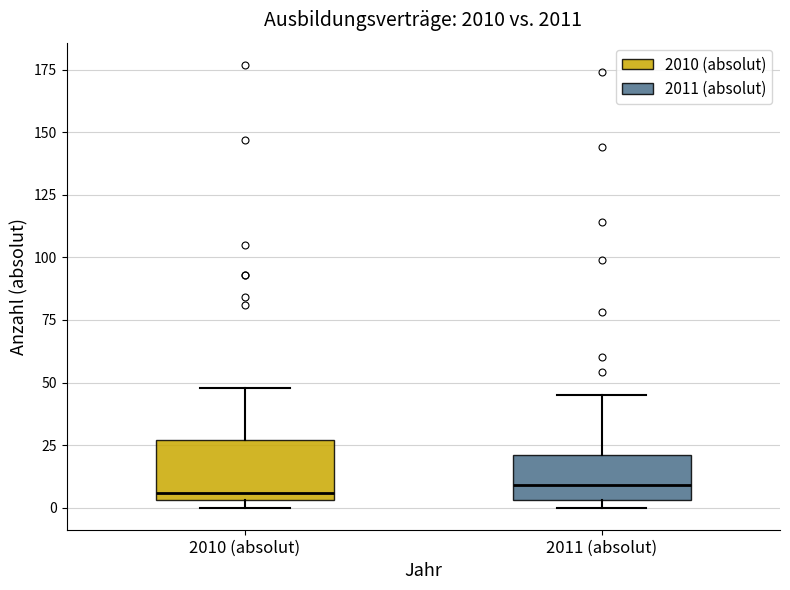

Comparing the boxes themselves (not the whiskers), which one is the tallest?

2010 (absolut)